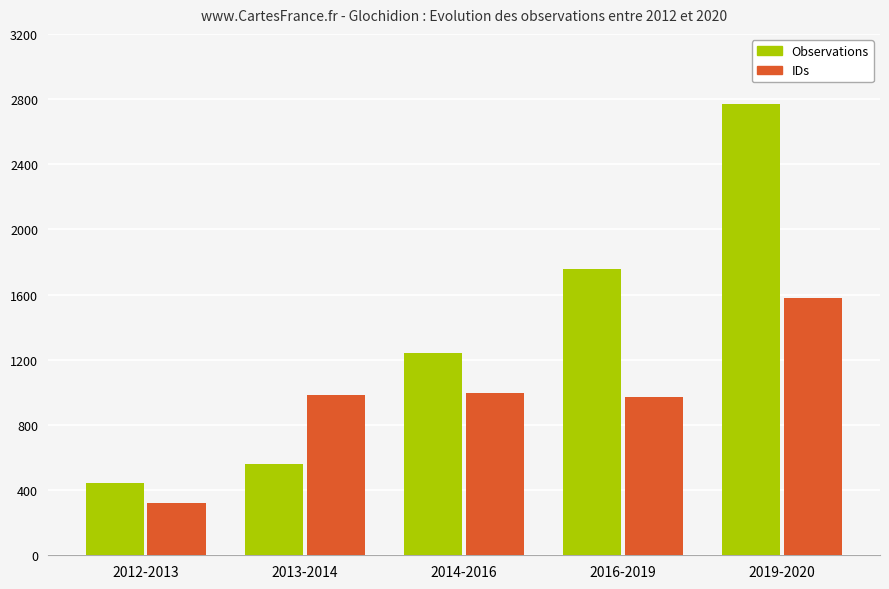

What is the label of the 3rd bar from the right?

2014-2016